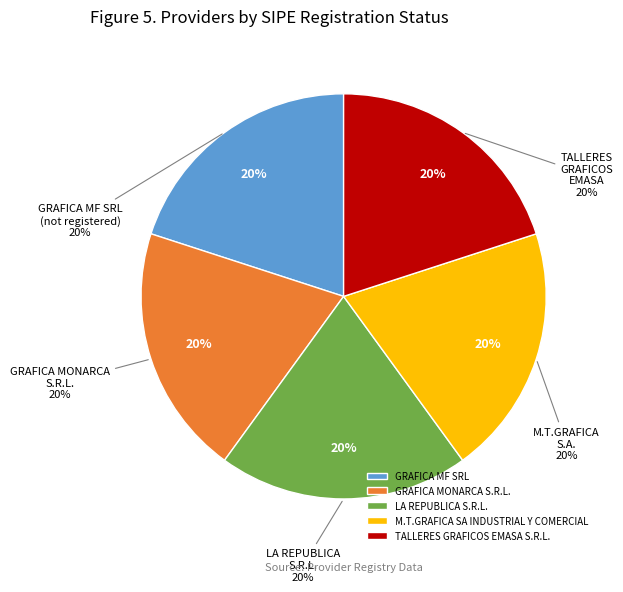

How many slices are in this pie chart?

5